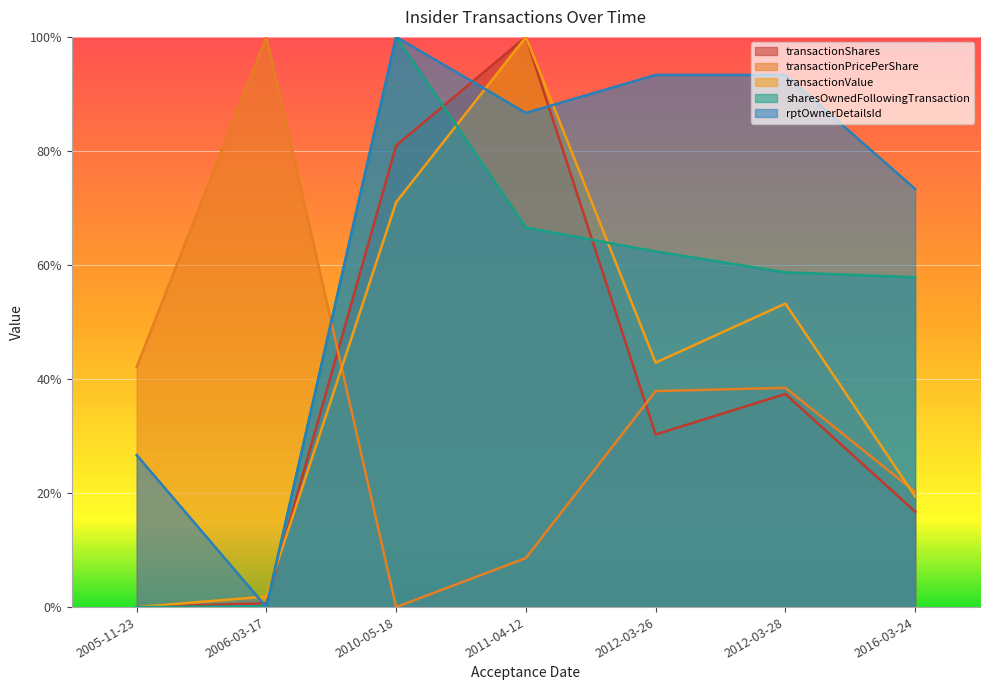

What is the value of the transactionShares point at the 7th from the left?

0.2